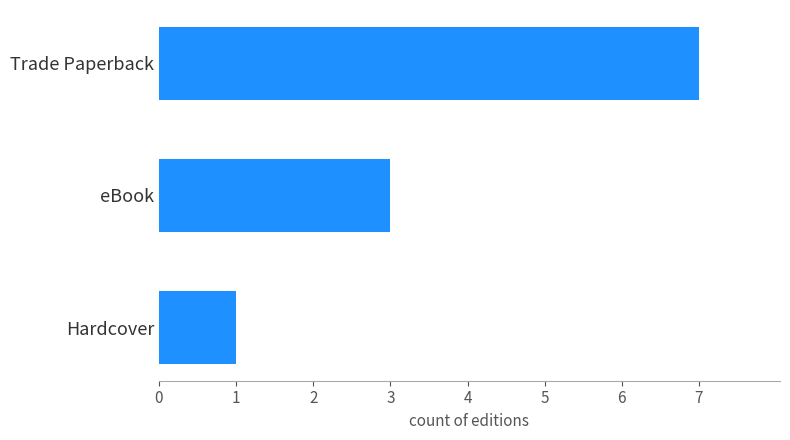

Between Hardcover and Trade Paperback, which is larger?

Trade Paperback